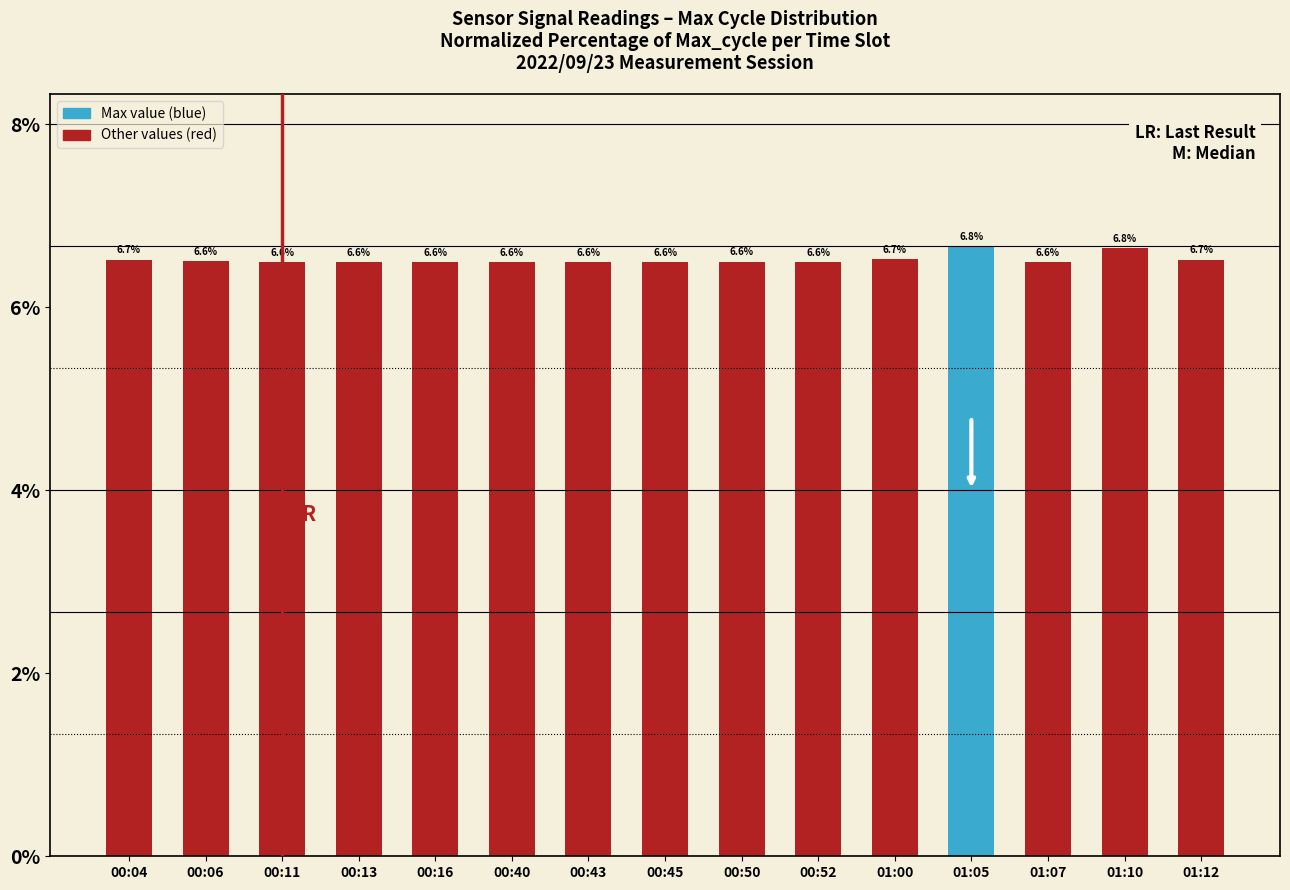

Does the chart contain any negative values?

No